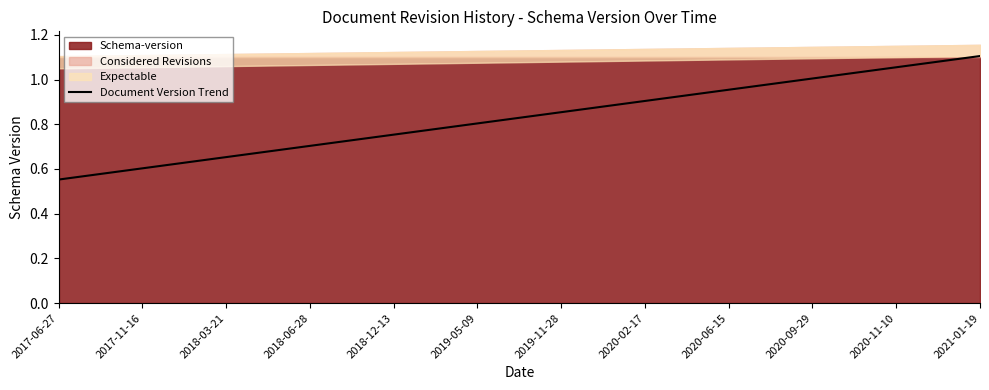

What is the ratio of the value at 2021-01-19 to the value at 2020-09-29?

1.1